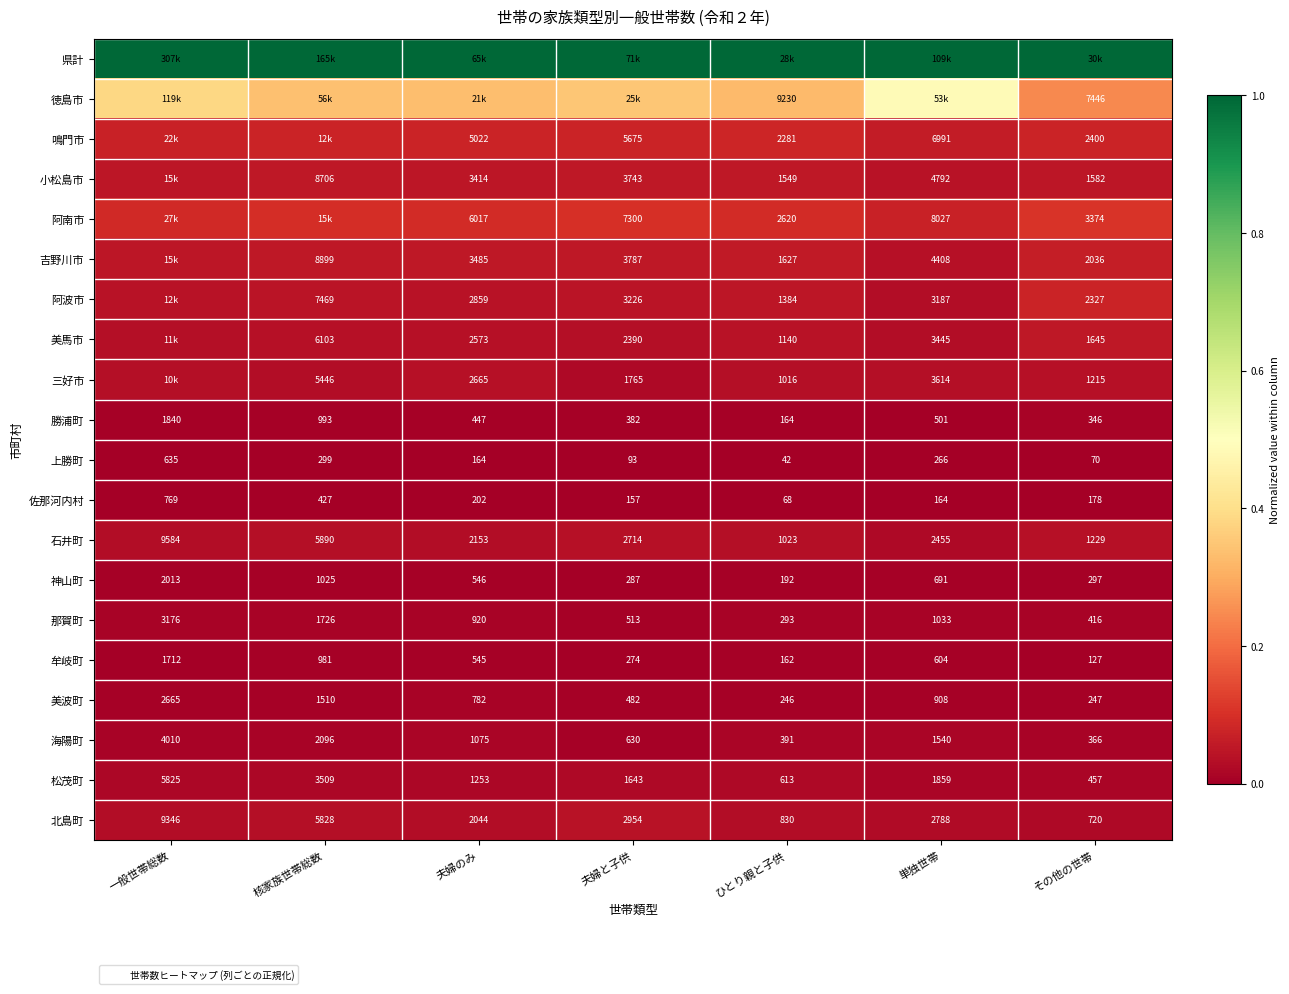

At which label does 松茂町 first exceed 1643?

一般世帯総数